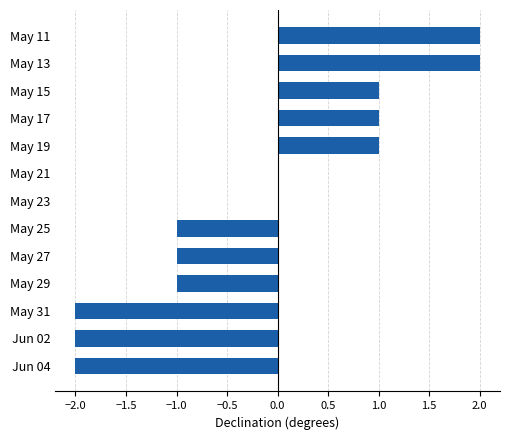

What is the maximum value shown in the chart?

2